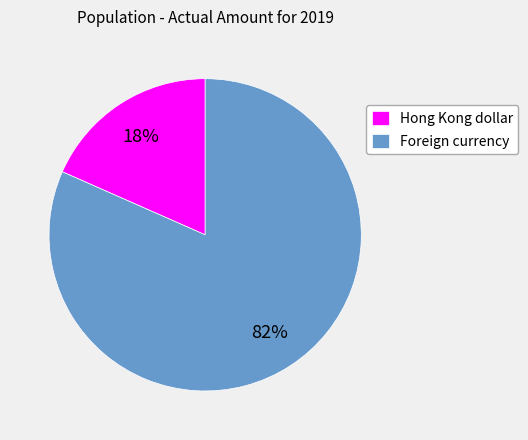

To the nearest percent, what is the combined percentage of Hong Kong dollar and Foreign currency?

100%